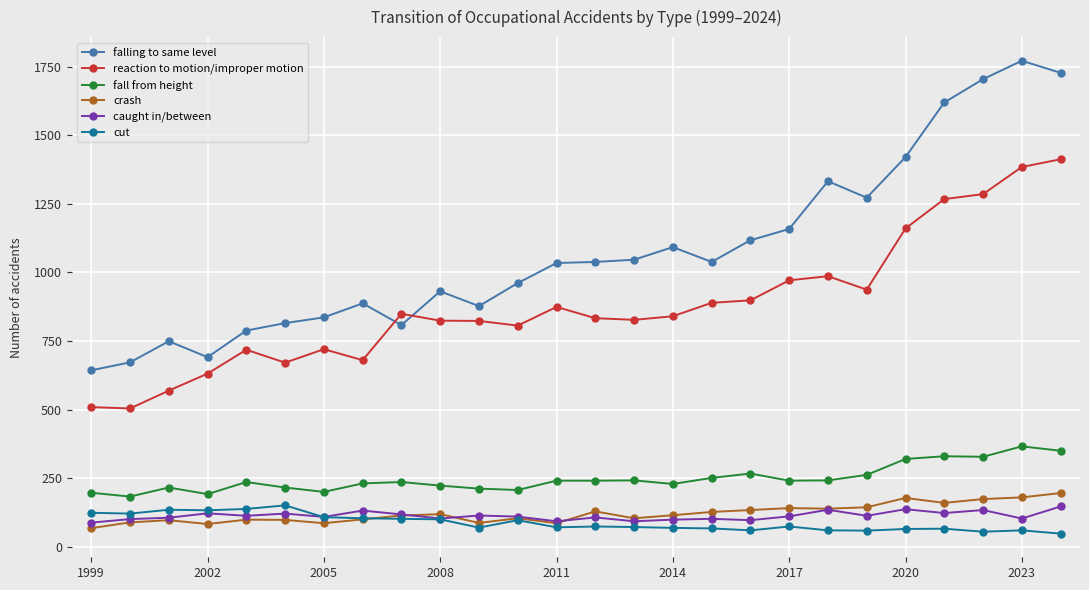

Which series has the largest total across all categories?

falling to same level